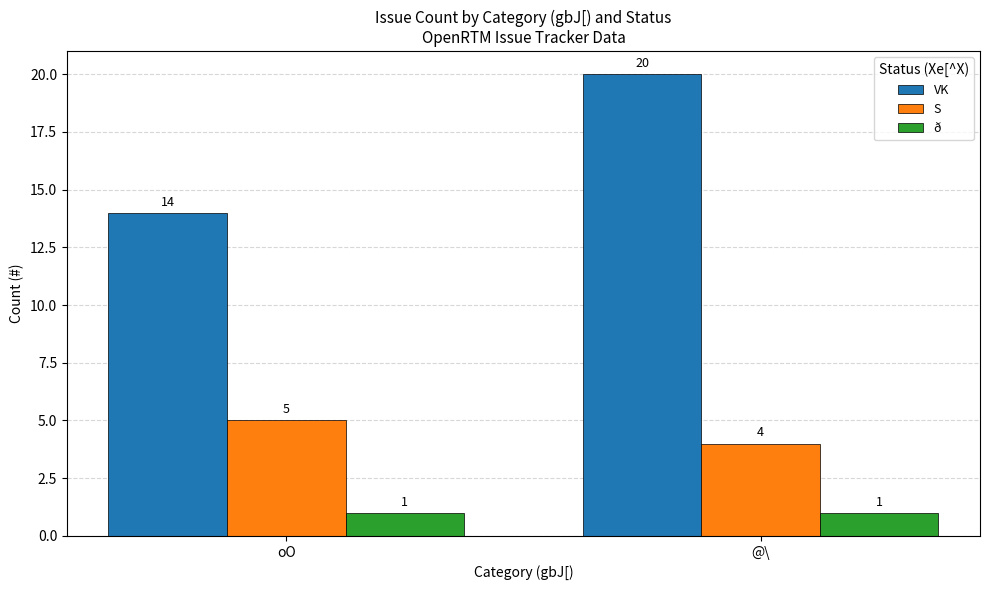

What is the total value across all series at @\?

25